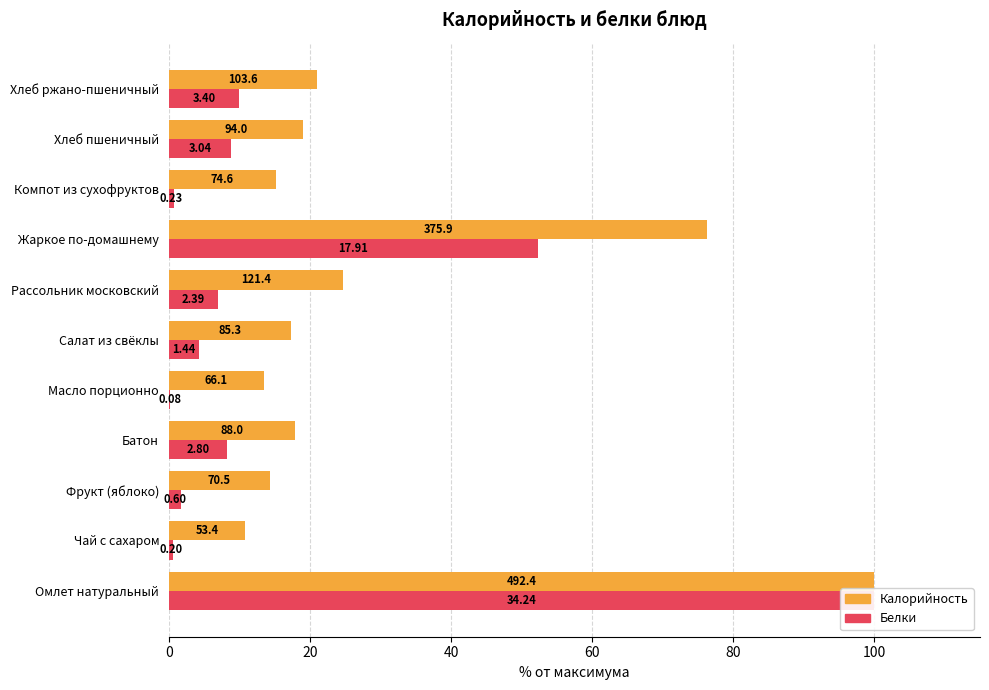

How many categories are shown in the chart?

11